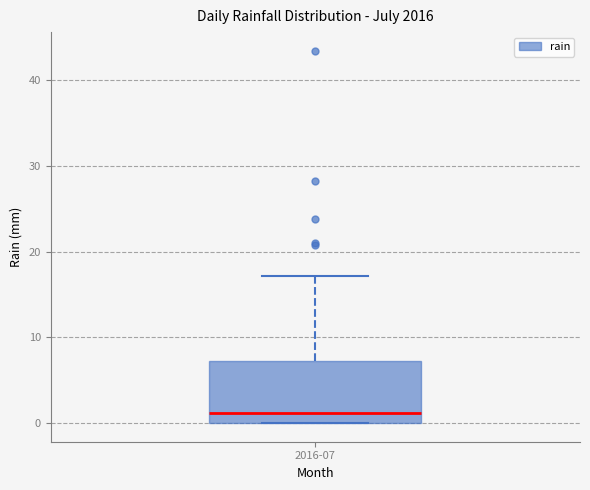

Where does the median line of the box for 2016-07 sit on the y-axis? The values are not printed on the chart, so give them approximately, as read against the axis.

1